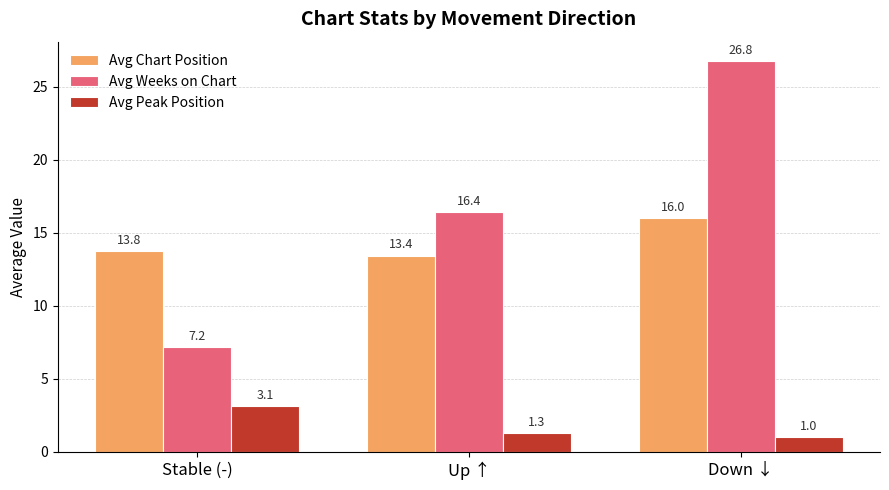

What is the label of the 3rd bar from the right?

Stable (-)